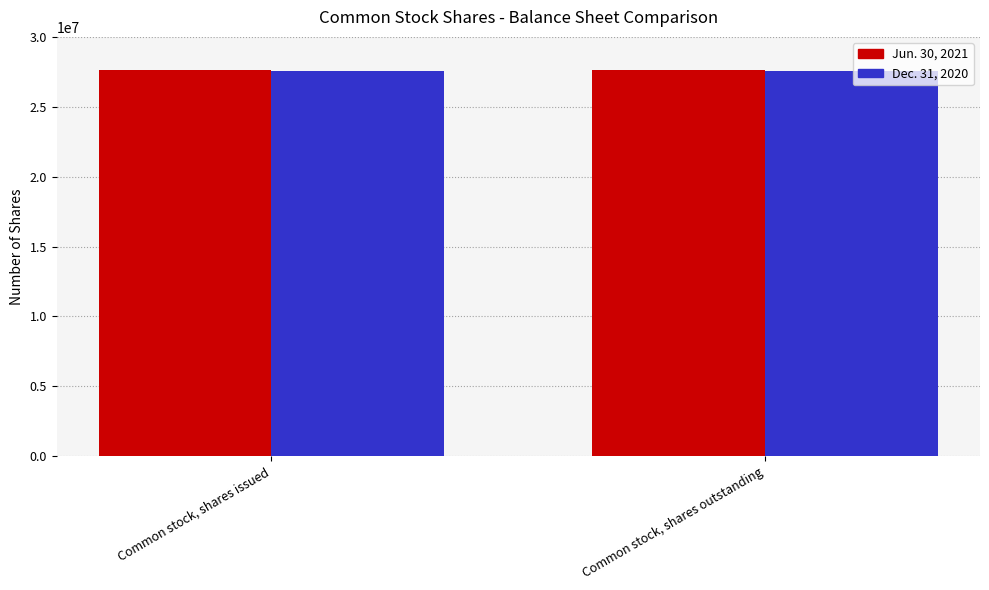

What is the difference between the highest and lowest values at Common stock, shares outstanding?

42753